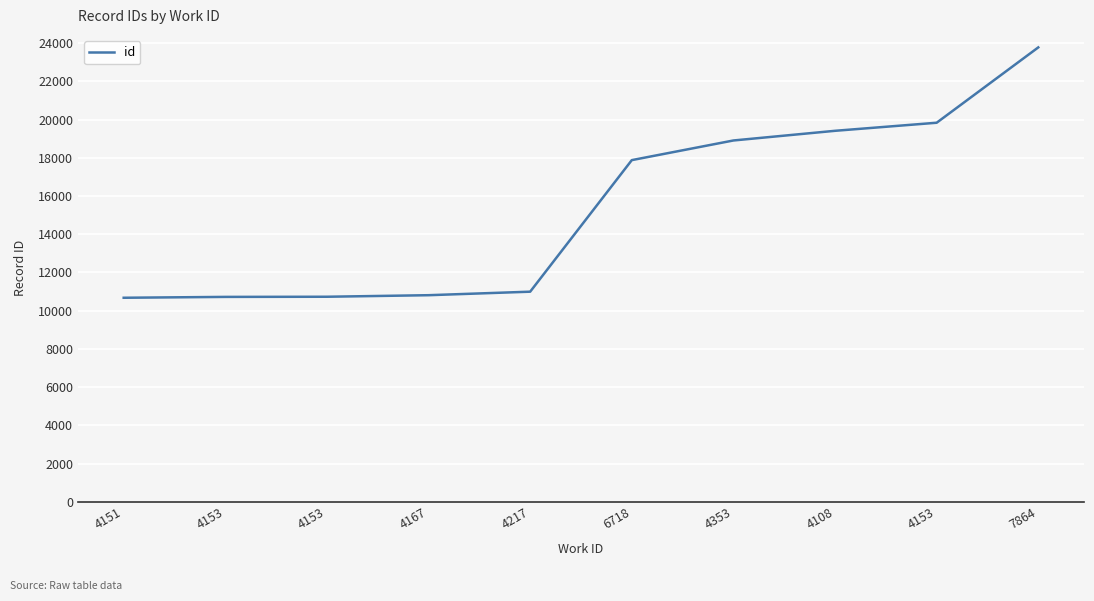

Rank the categories by value from highest to lowest.

7864, 4153, 4108, 4353, 6718, 4217, 4167, 4153, 4153, 4151